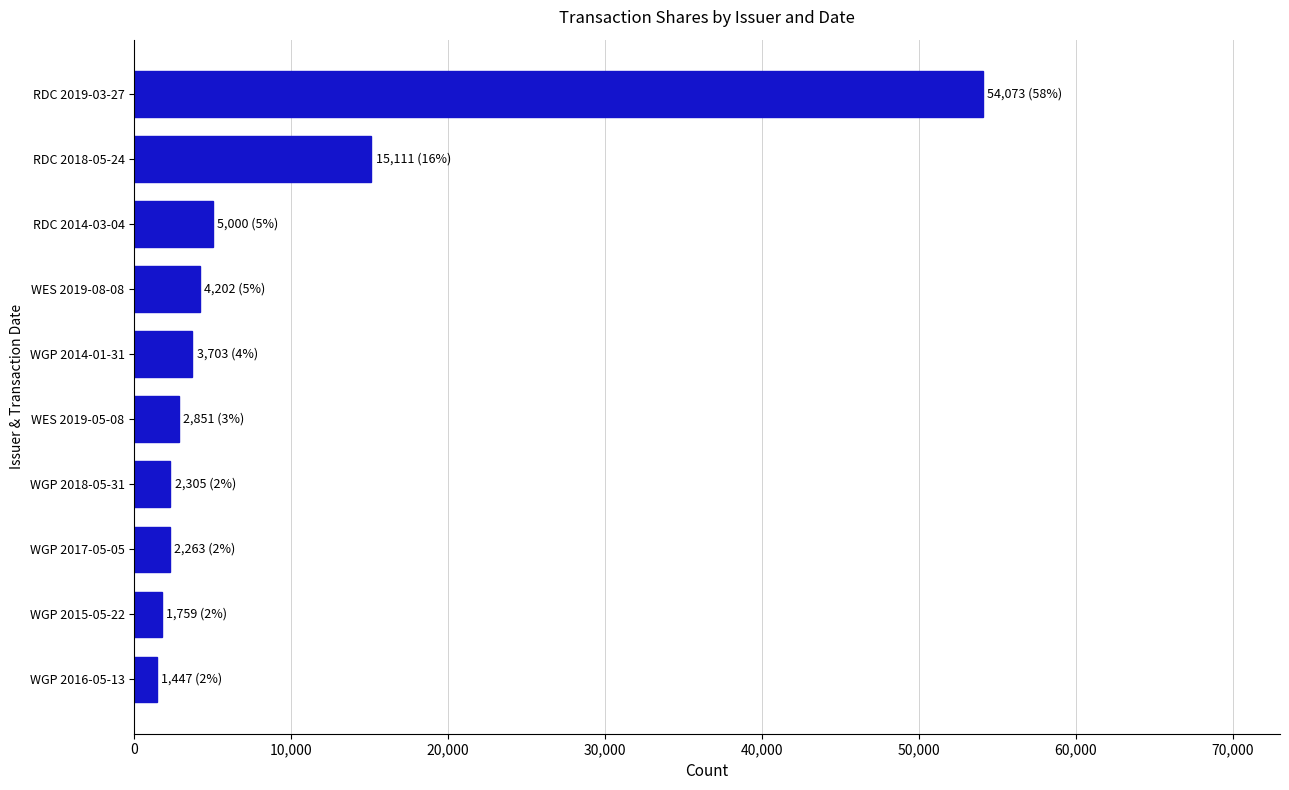

At which label is the value closest to 27760?

RDC 2018-05-24